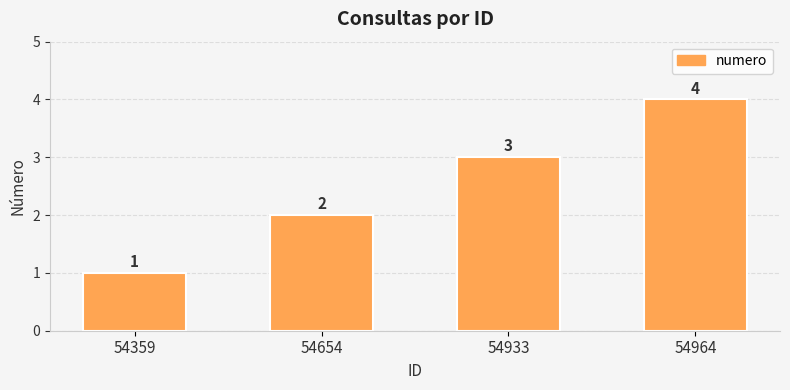

What is the difference between the values at 54359 and 54654?

1